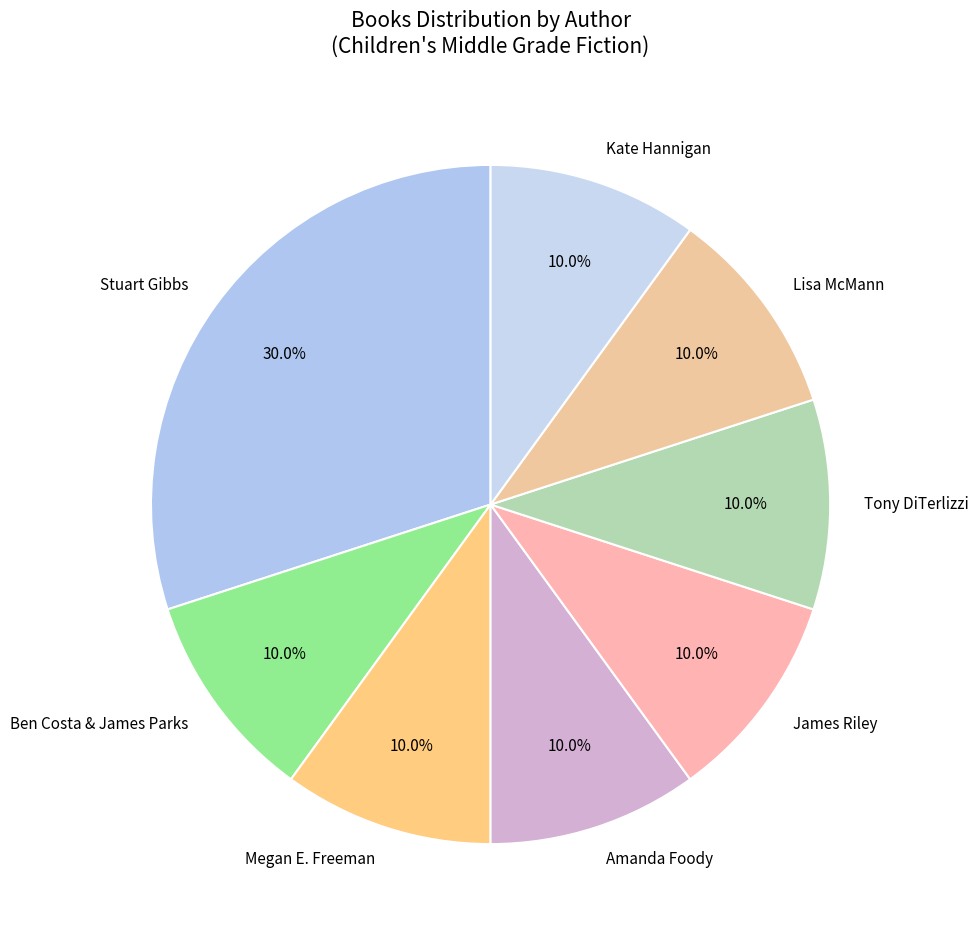

Approximately how many times larger is the value at Tony DiTerlizzi compared to Lisa McMann?

1.0